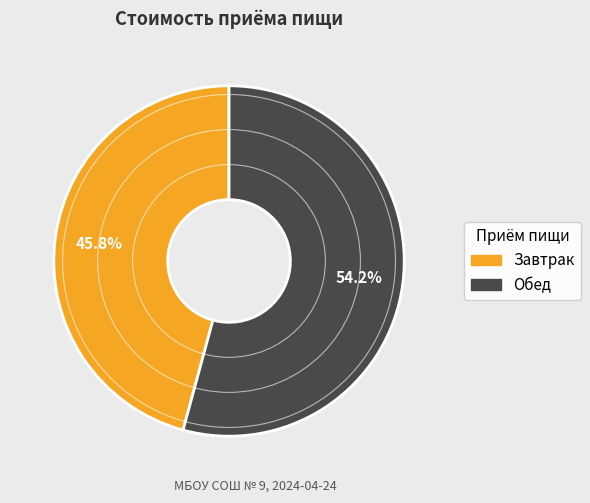

To the nearest percent, what is the difference between the largest and smallest slice percentages?

8%